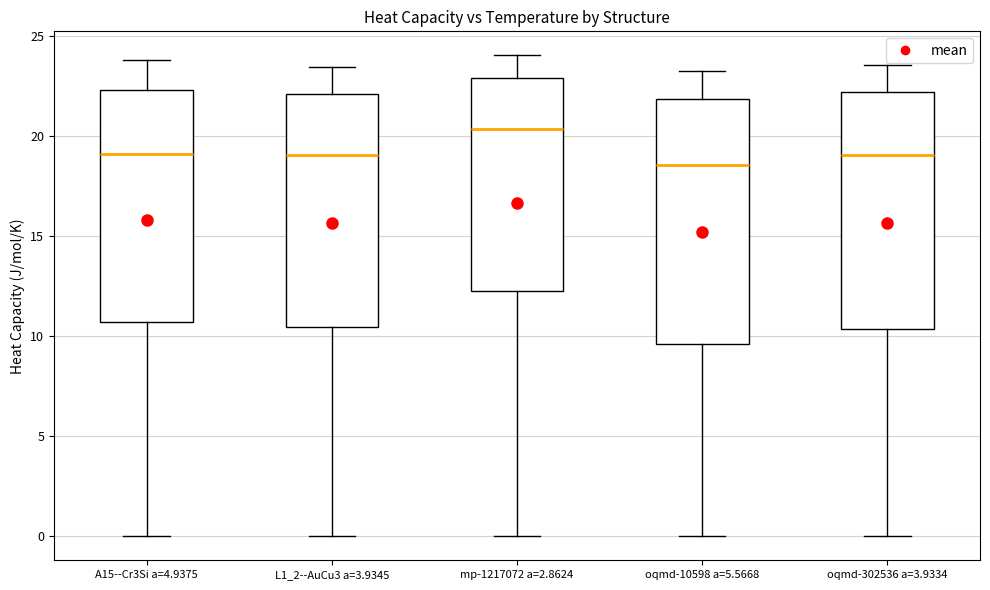

Reading left to right, read every box against the y-axis: the position of its median line, the range the box covers, and the ends of its whiskers. The values are not printed on the chart, so give them approximately, as read against the axis.

A15--Cr3Si a=4.9375: median 19.0, box 10.5 to 22.5, whiskers 0.0 to 24.0
L1_2--AuCu3 a=3.9345: median 19.0, box 10.5 to 22.0, whiskers 0.0 to 23.5
mp-1217072 a=2.8624: median 20.5, box 12.5 to 23.0, whiskers 0.0 to 24.0
oqmd-10598 a=5.5668: median 18.5, box 9.5 to 22.0, whiskers 0.0 to 23.5
oqmd-302536 a=3.9334: median 19.0, box 10.5 to 22.0, whiskers 0.0 to 23.5